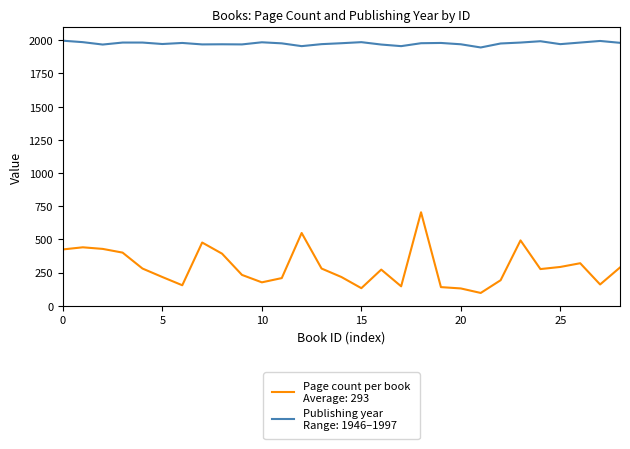

What is the minimum value shown in the chart?

96